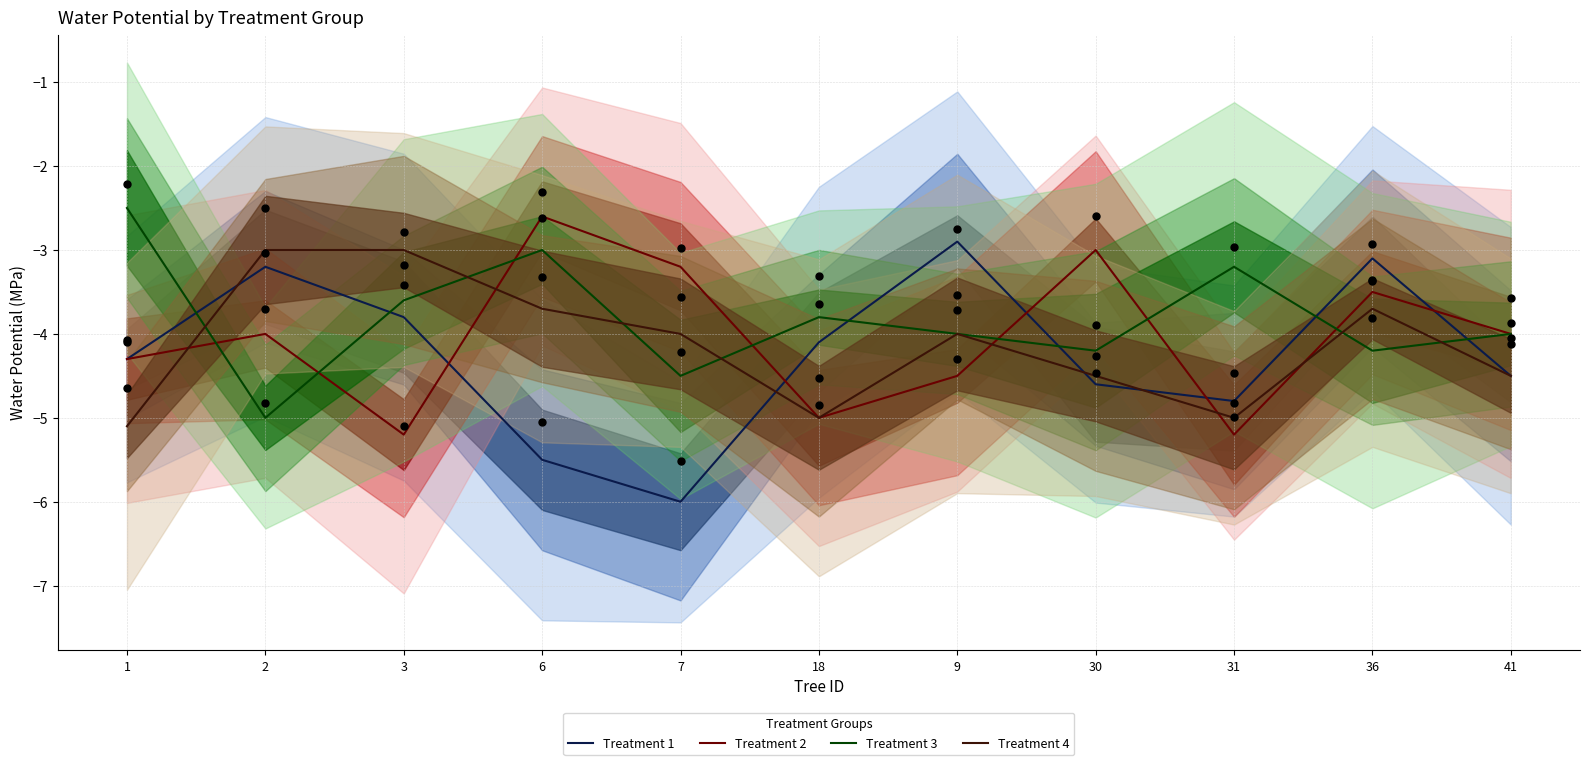

Which series contains the highest Y value?

Treatment 3